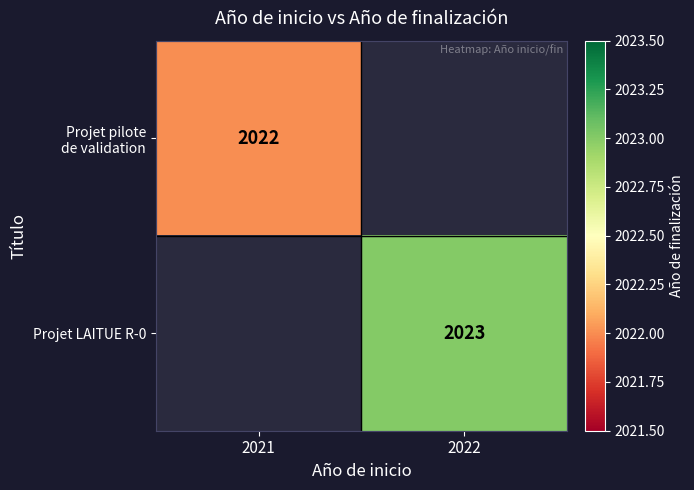

Which label corresponds to the smallest value in the chart?

2021